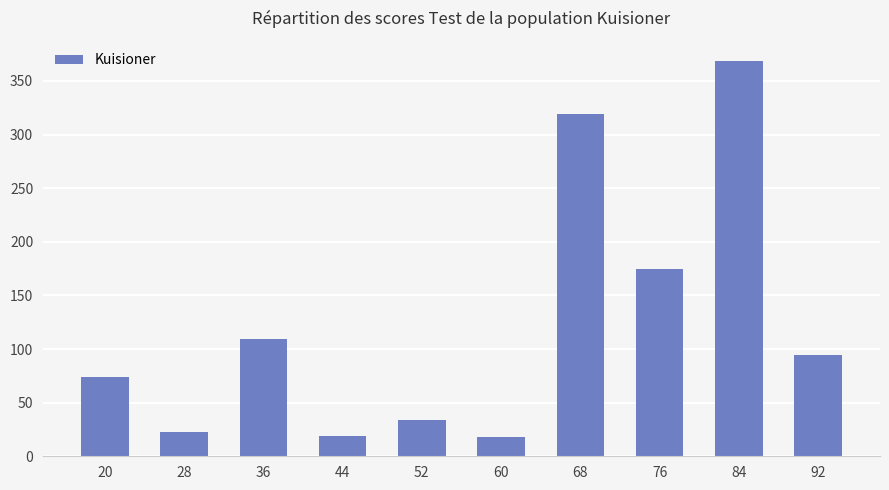

Where is the data nearest to the value 193?

76